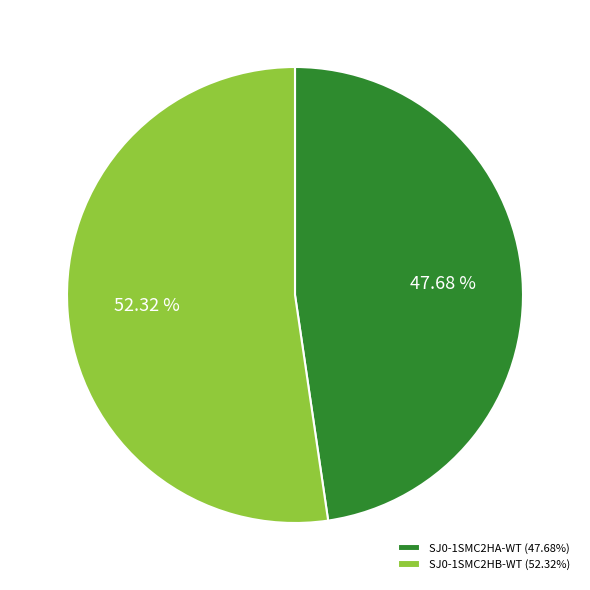

Which slice is the smallest?

SJ0-1SMC2HA-WT